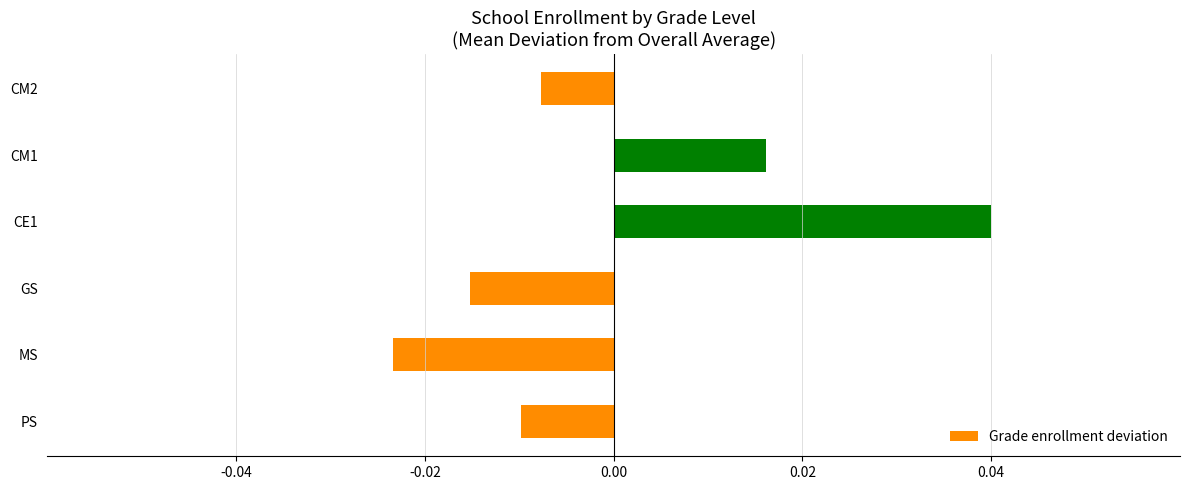

At which category does the chart reach its peak across all series?

CE1